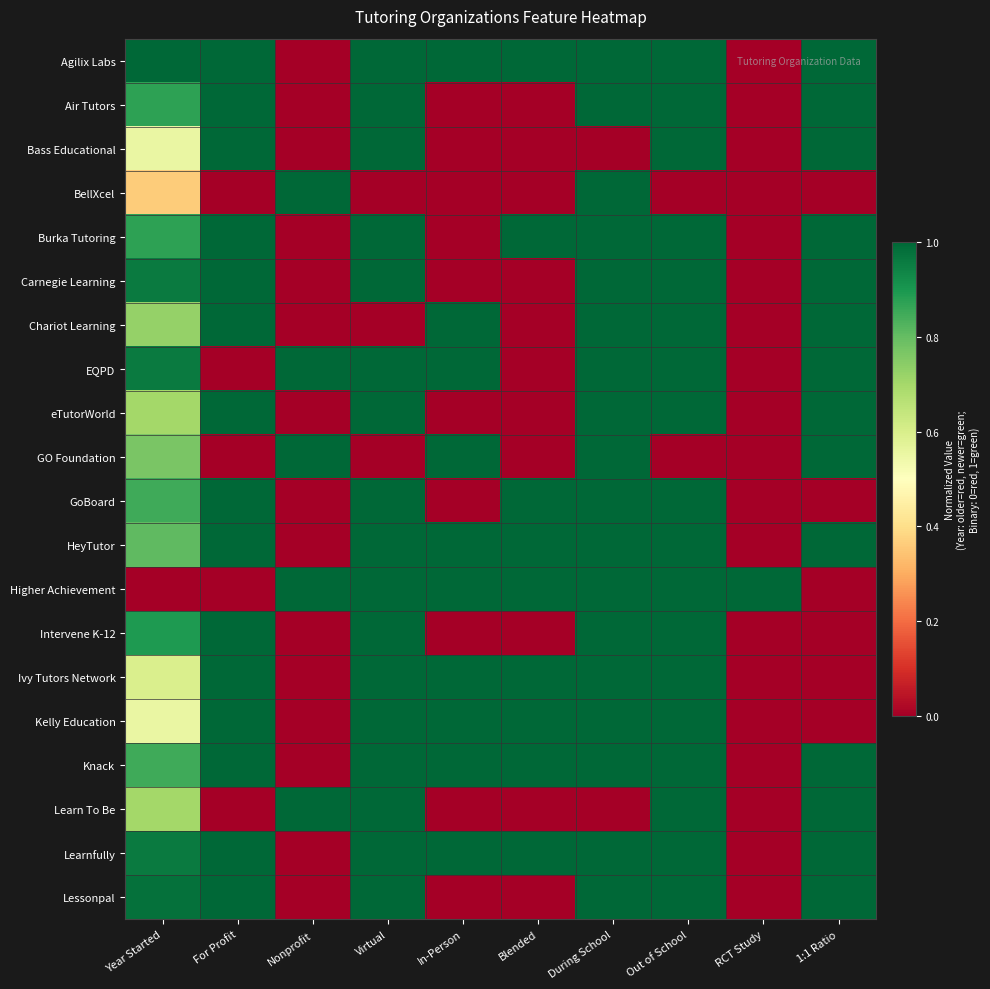

How many series are shown in this chart?

20